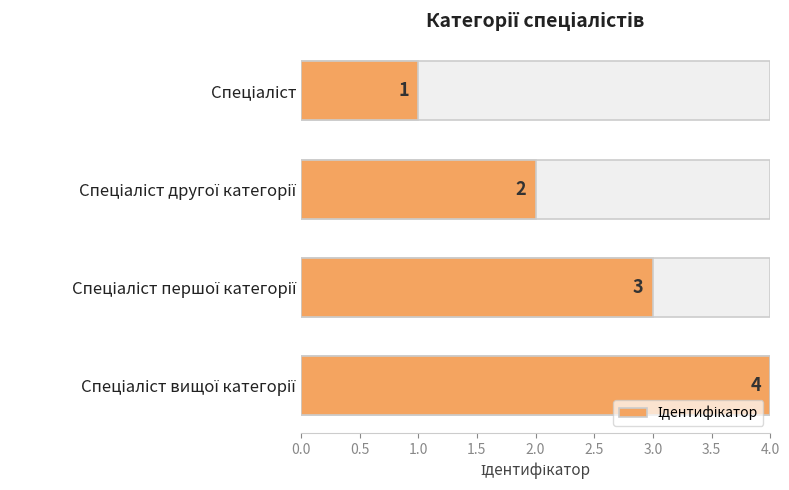

How many series are shown in this chart?

1